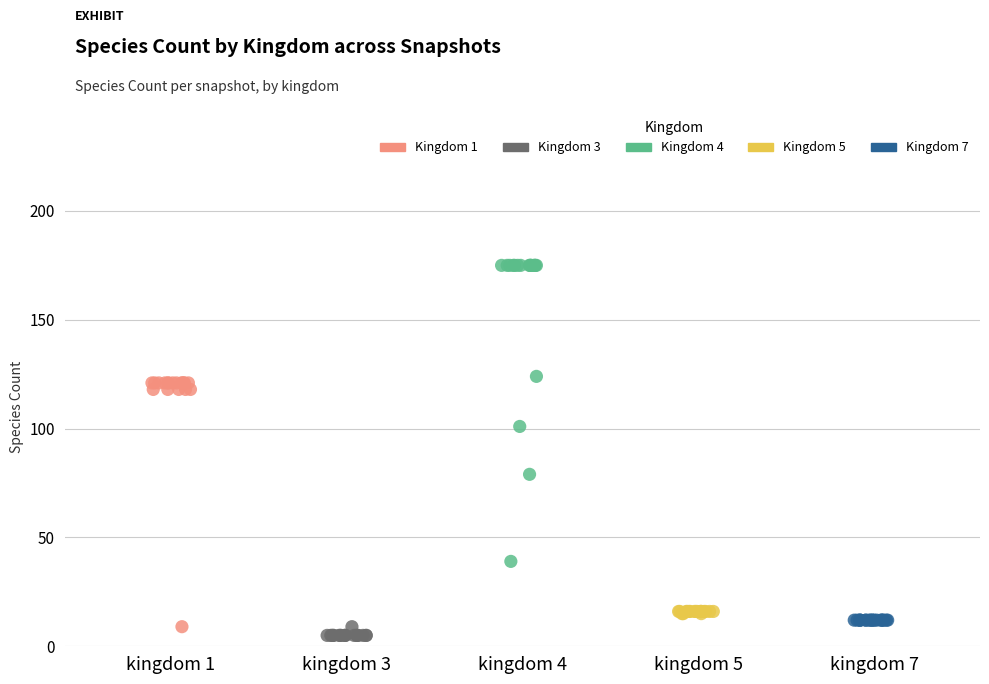

Which series contains the highest Y value?

Kingdom 4